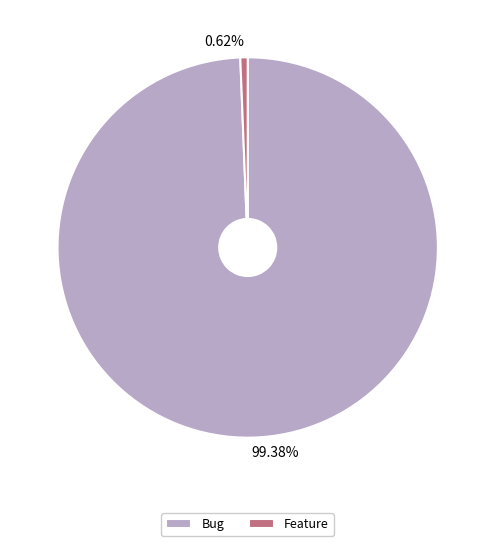

Rank the categories by value from lowest to highest.

Feature, Bug